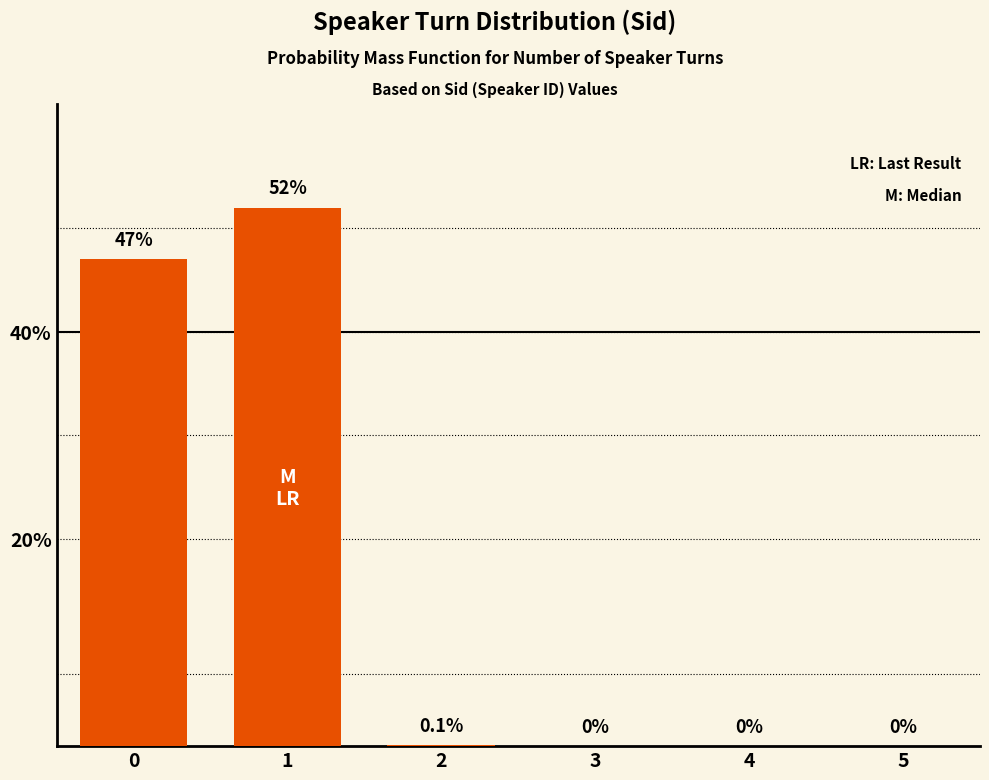

What is the change in value from 0 to 1?

+5.0